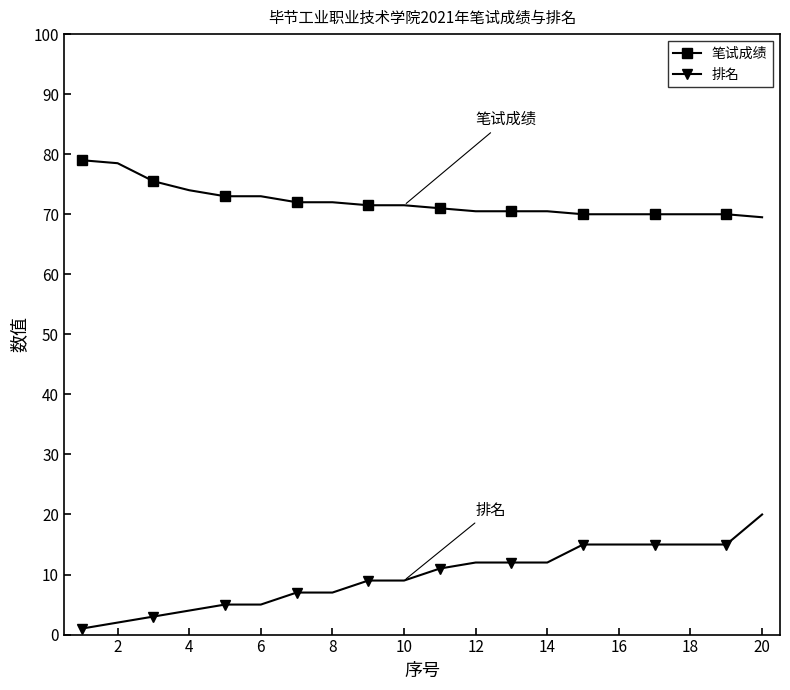

What is the difference between the maximum and minimum values in the 笔试成绩 series?

9.5